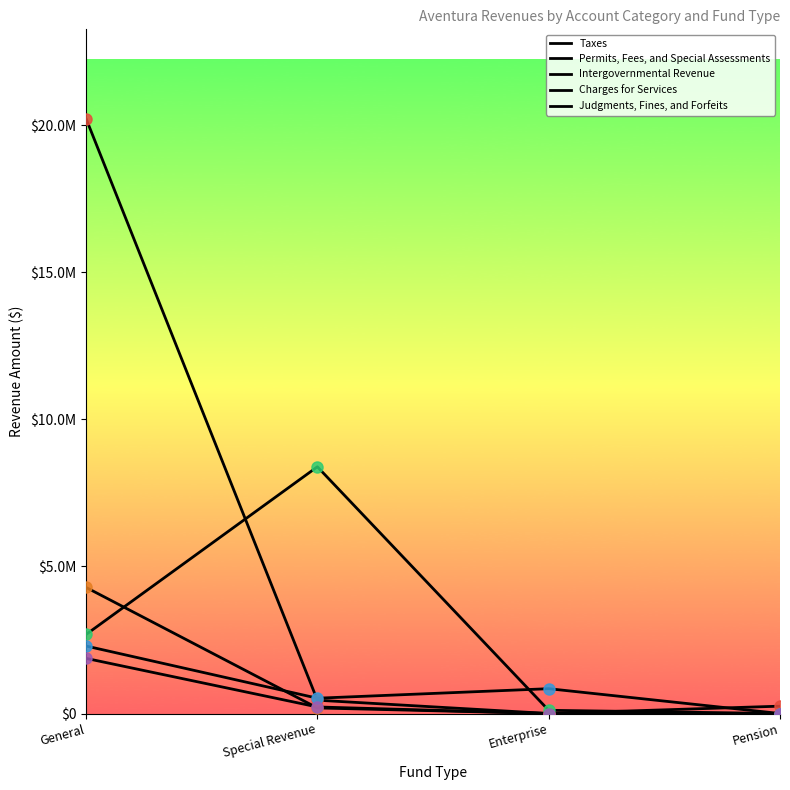

Is this an area chart (filled region under the line)?

No